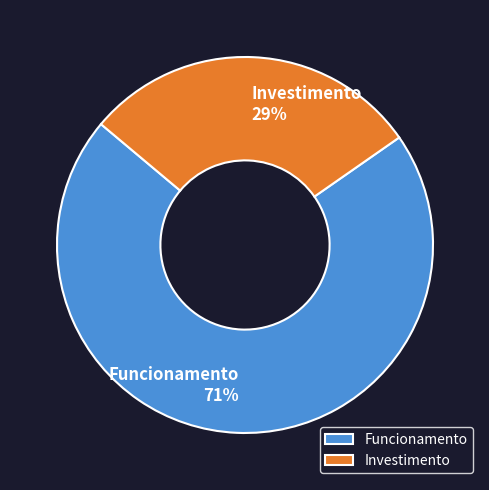

Does Funcionamento represent more than half of the total?

Yes